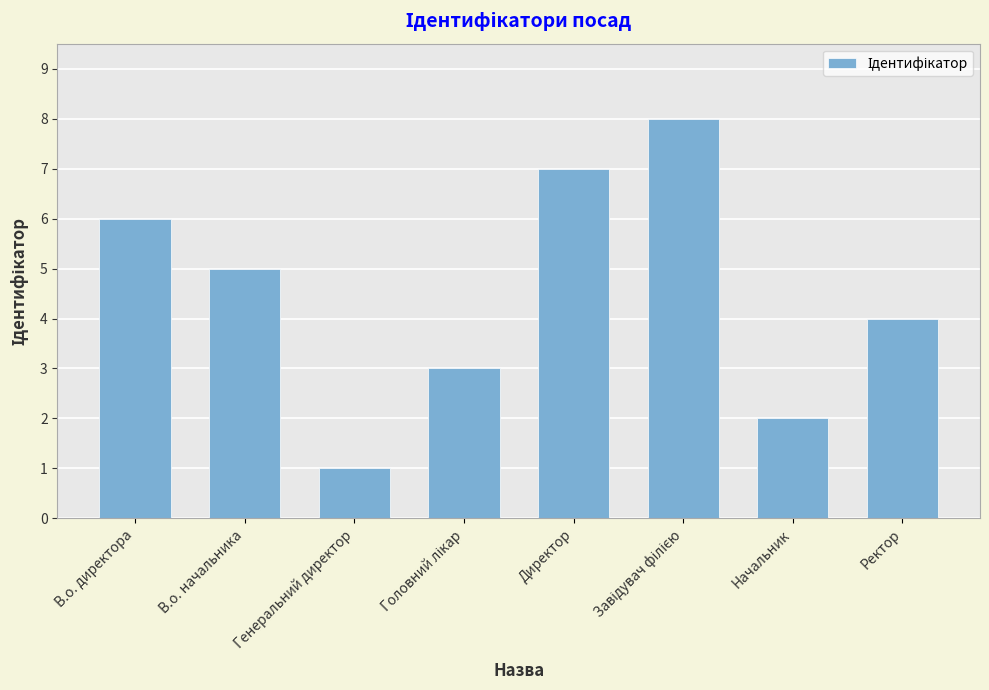

What position from the right is Начальник?

2